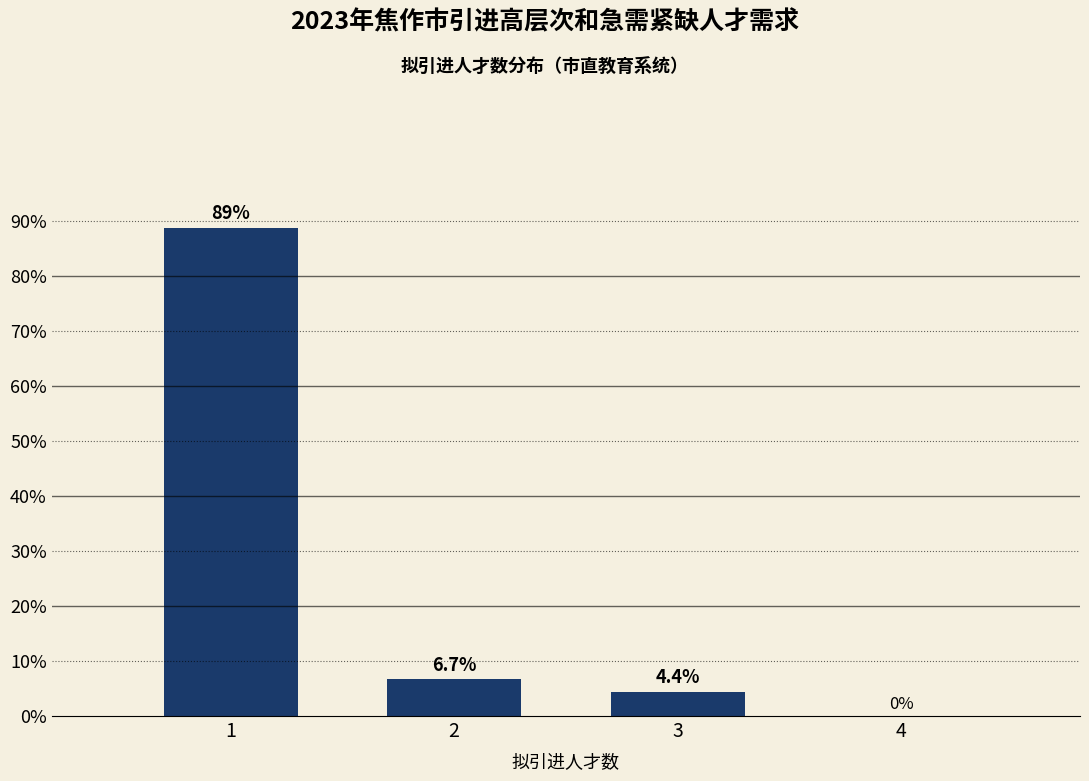

Reading left to right, extract all data points from this chart.

1=88.9	2=6.7	3=4.4	4=0.0